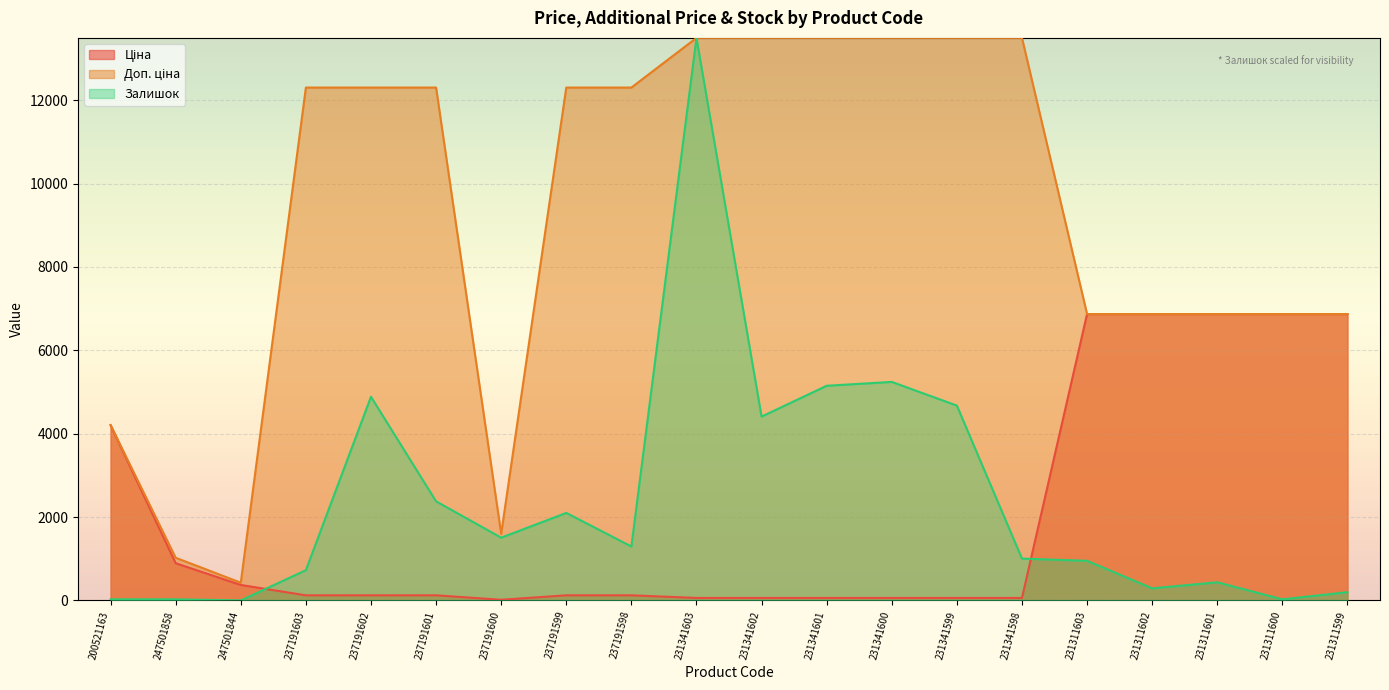

What is the sum of all Доп. ціна values?

184070.3